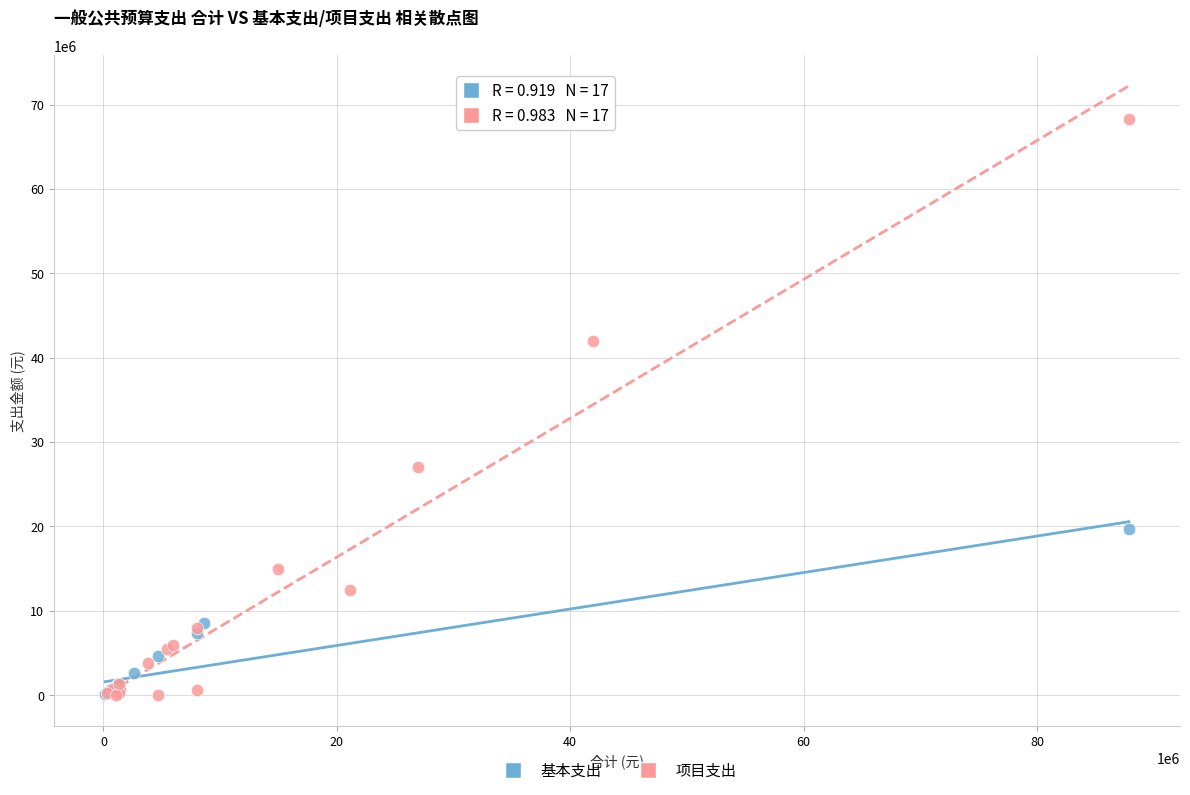

Which series reaches the maximum Y coordinate?

项目支出